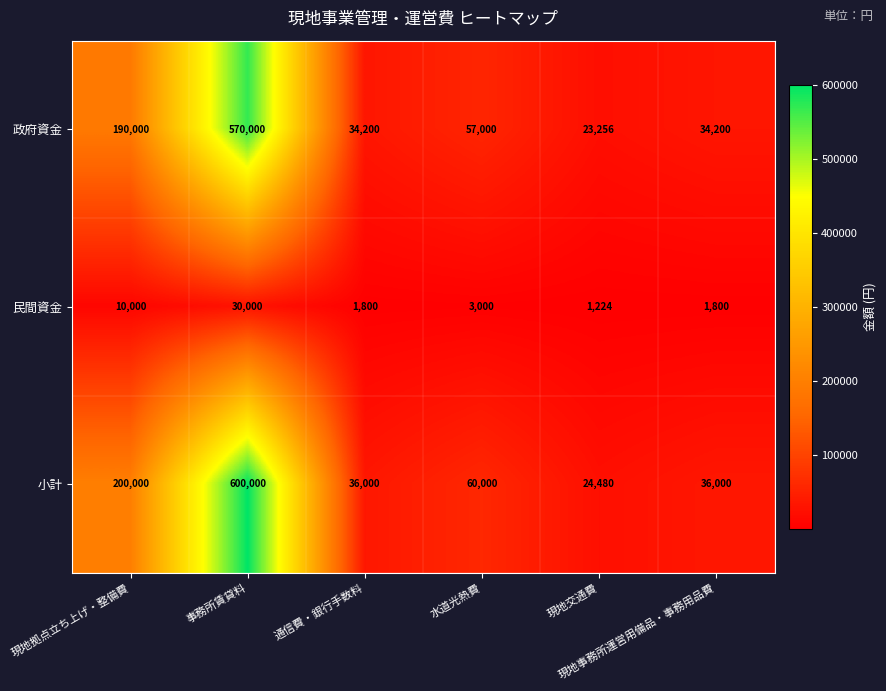

How many series are shown in this chart?

3